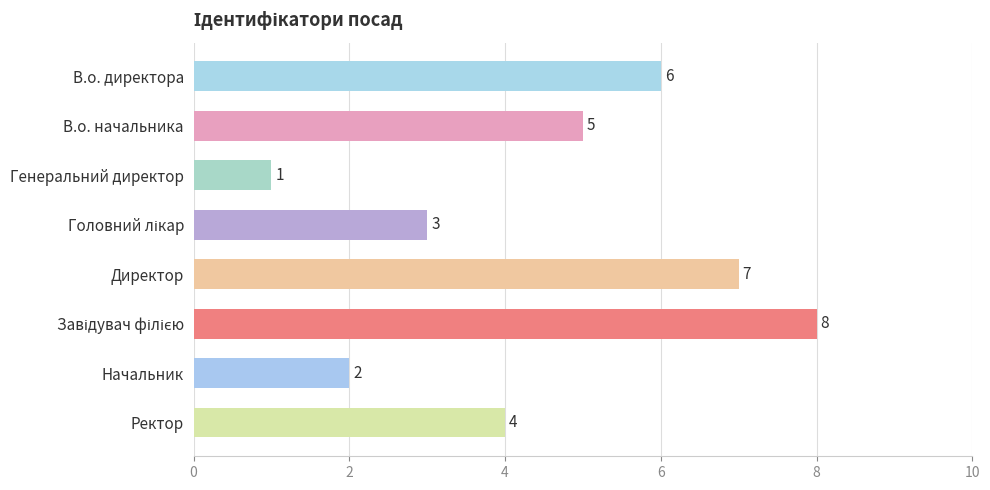

Which label corresponds to the smallest value in the chart?

Генеральний директор